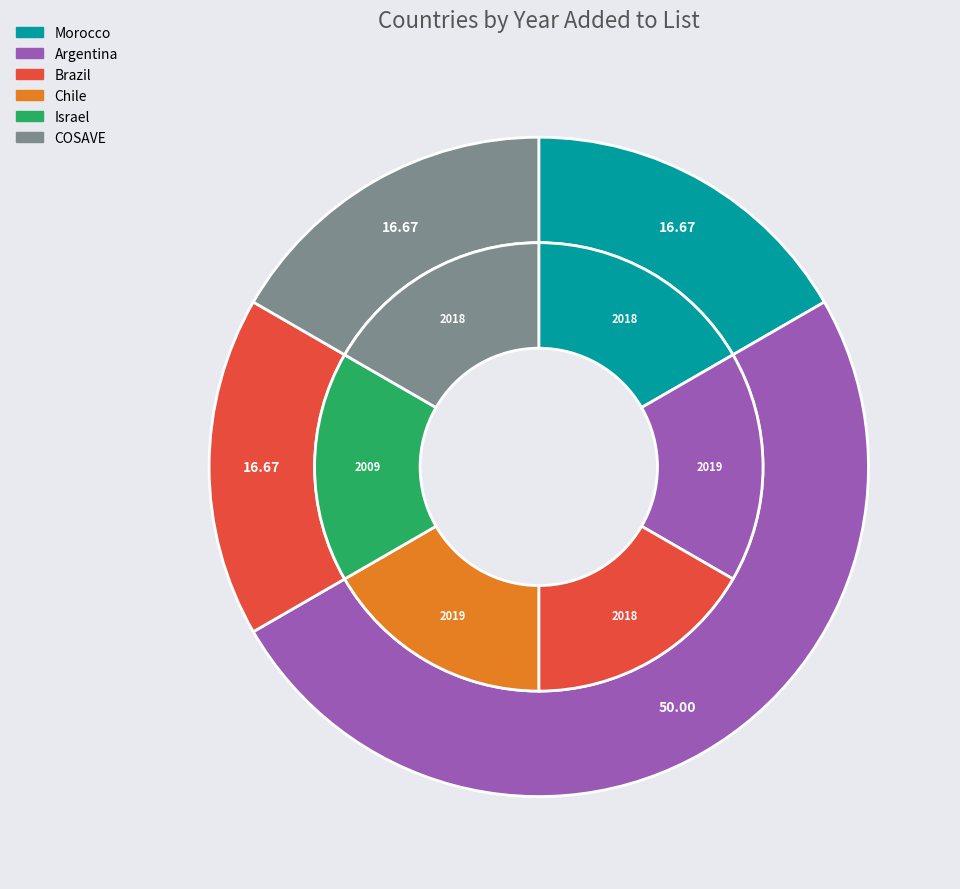

How many slices are in this pie chart?

6